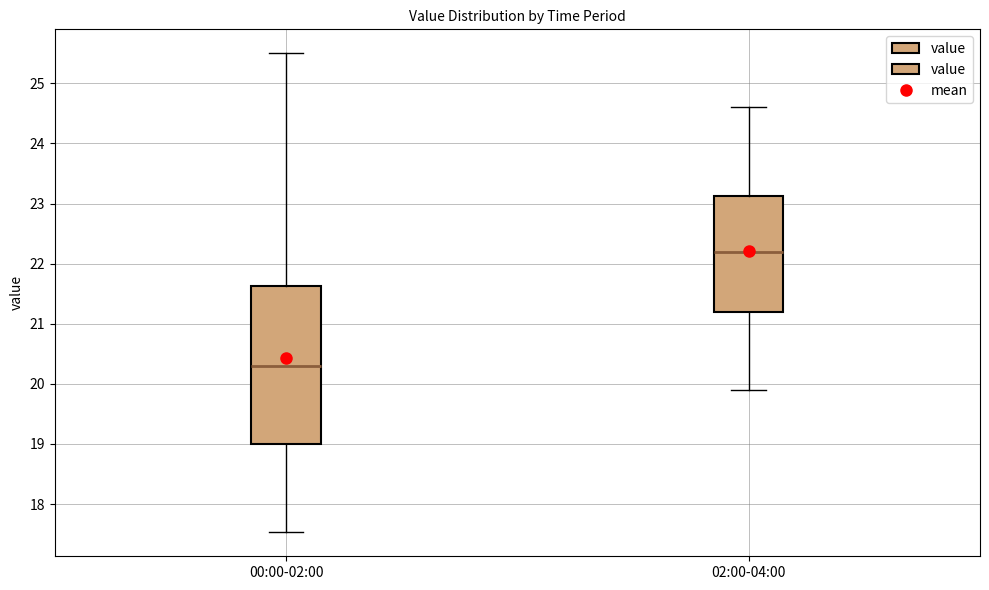

Reading left to right, transcribe this box plot: for each box, give where its median line is, the range the box spans, and where its two whiskers end, as read against the y-axis. The values are not printed on the chart, so give them approximately, as read against the axis.

00:00-02:00: median 20.3, box 19.0 to 21.6, whiskers 17.5 to 25.5
02:00-04:00: median 22.2, box 21.2 to 23.1, whiskers 19.9 to 24.6